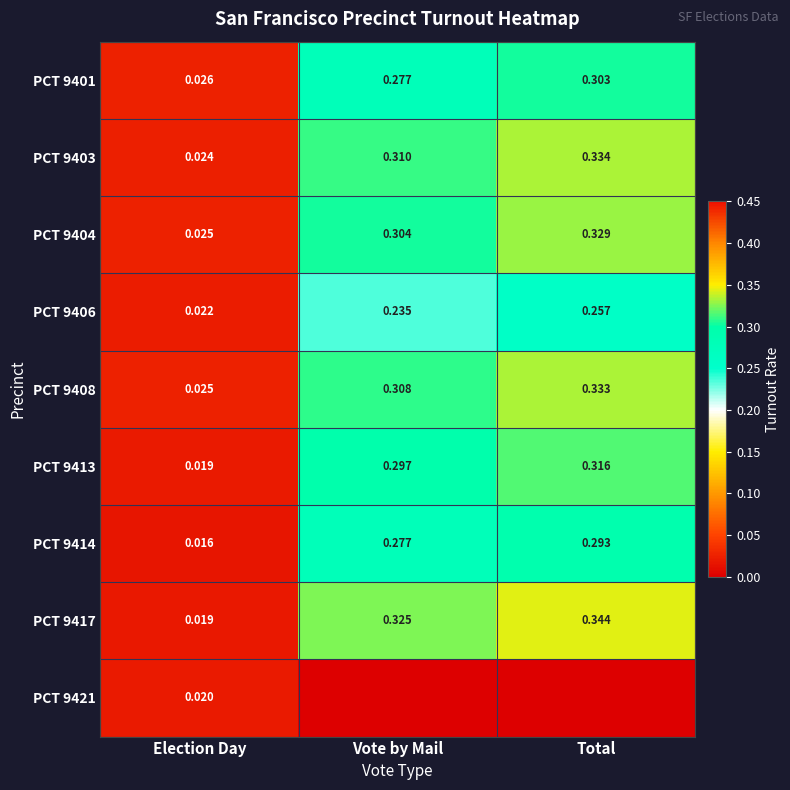

Where is PCT 9413 nearest to the value 0?

Election Day